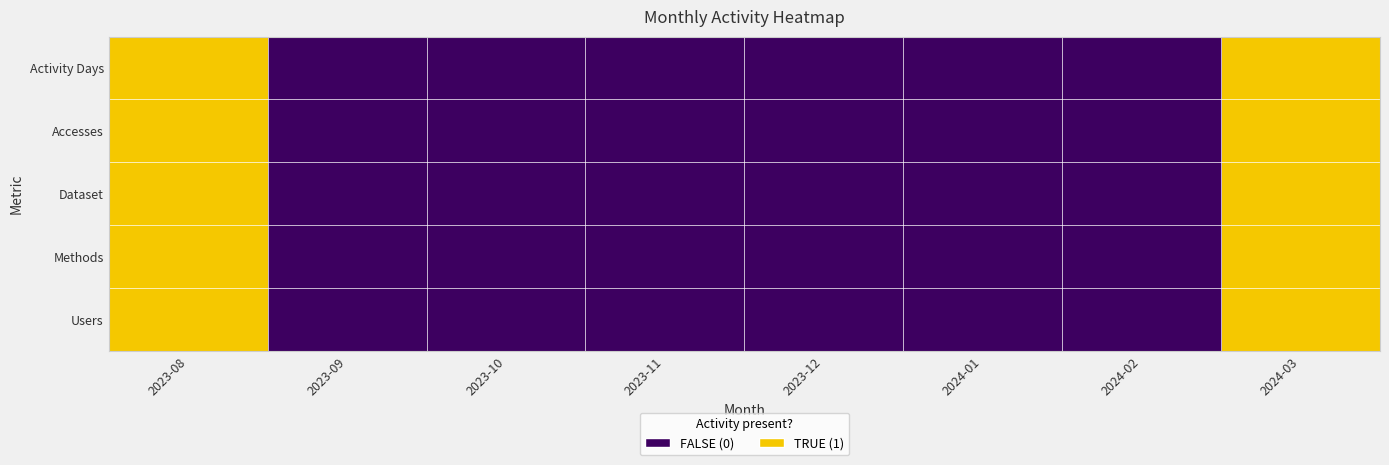

Between 2023-08 and 2024-01, which series saw the biggest shift?

Activity Days